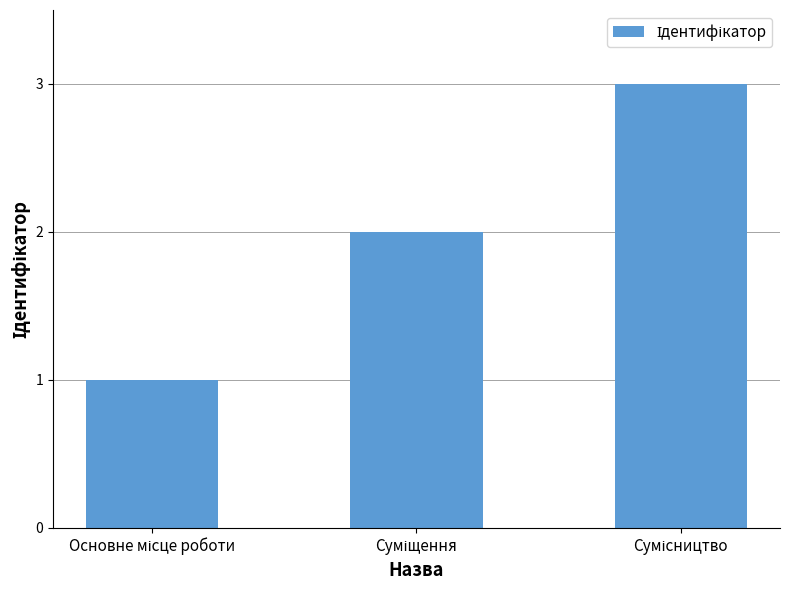

What is the greatest value displayed?

3